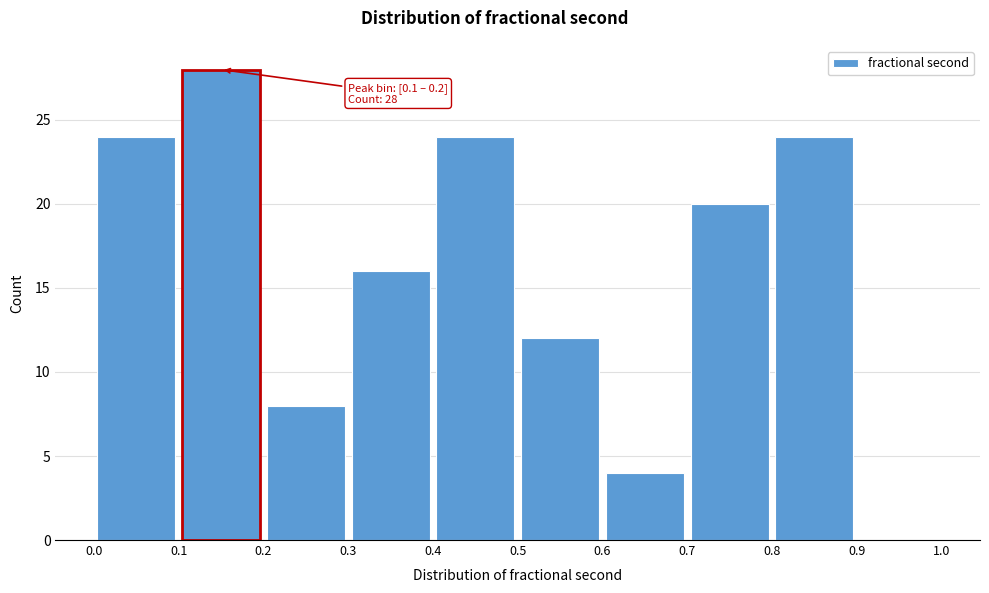

Which range on the x-axis has the tallest bar?

0.1 to 0.2